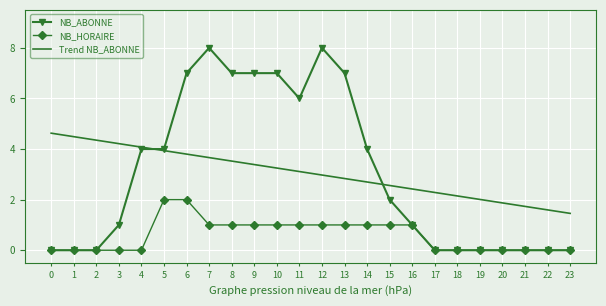

Where does the NB_HORAIRE series first go above 1?

5